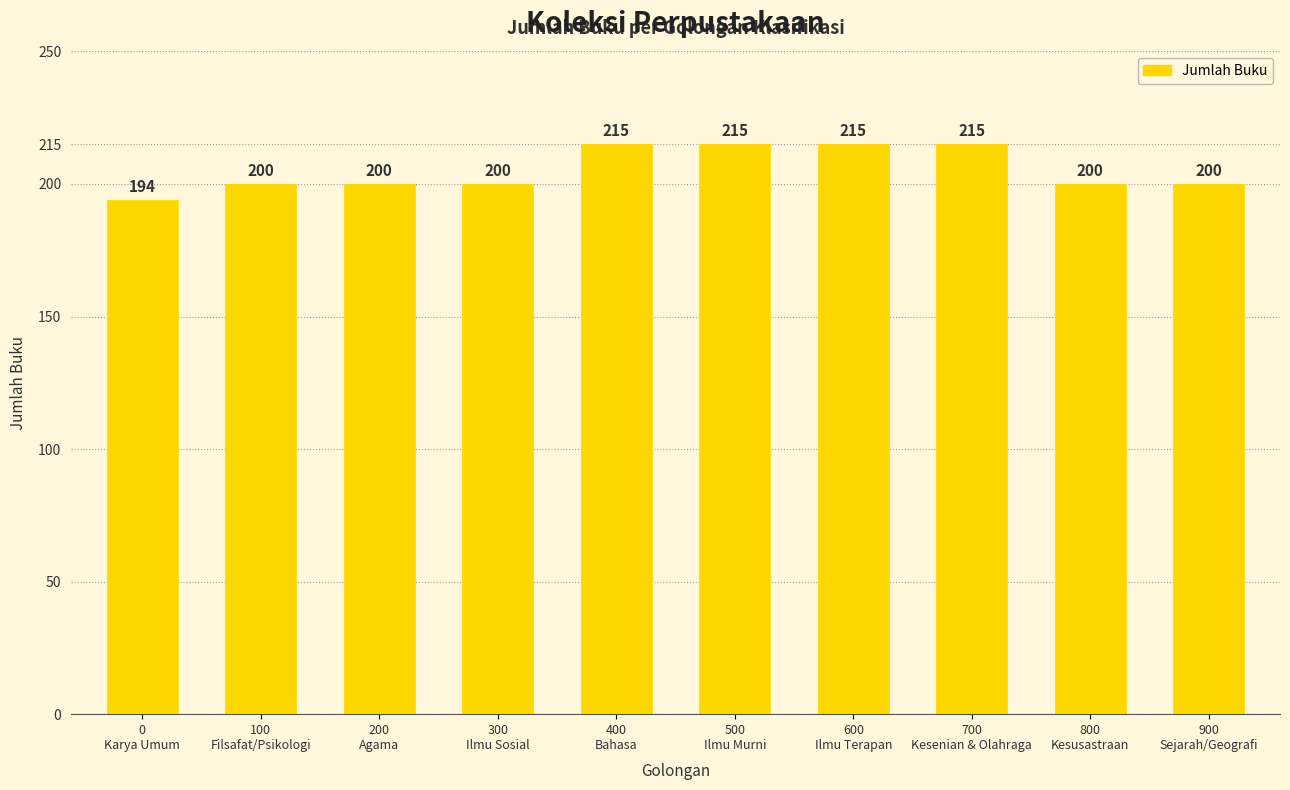

Which label corresponds to the smallest value in the chart?

0
Karya Umum